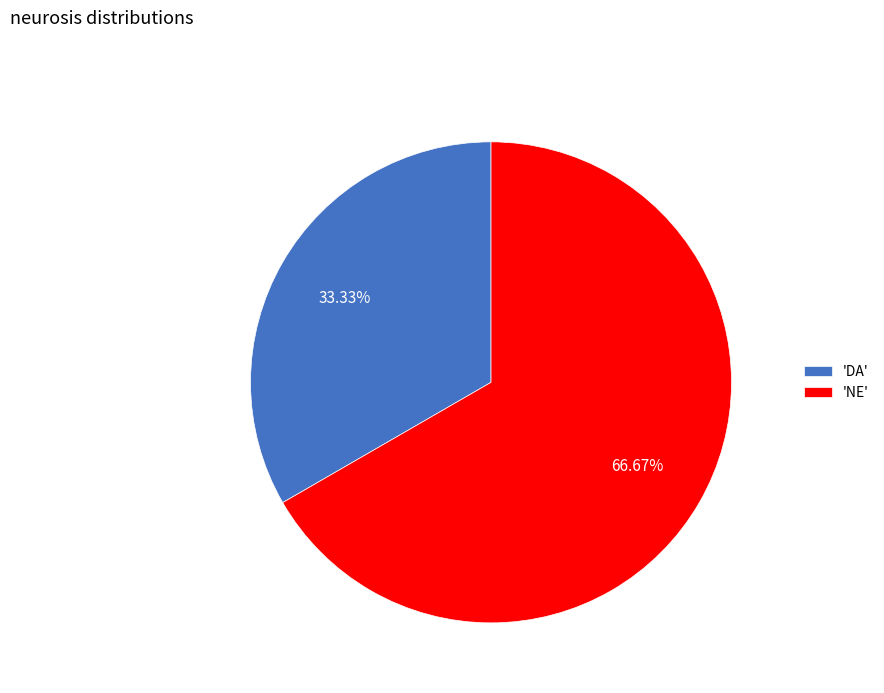

How many slices are in this pie chart?

2